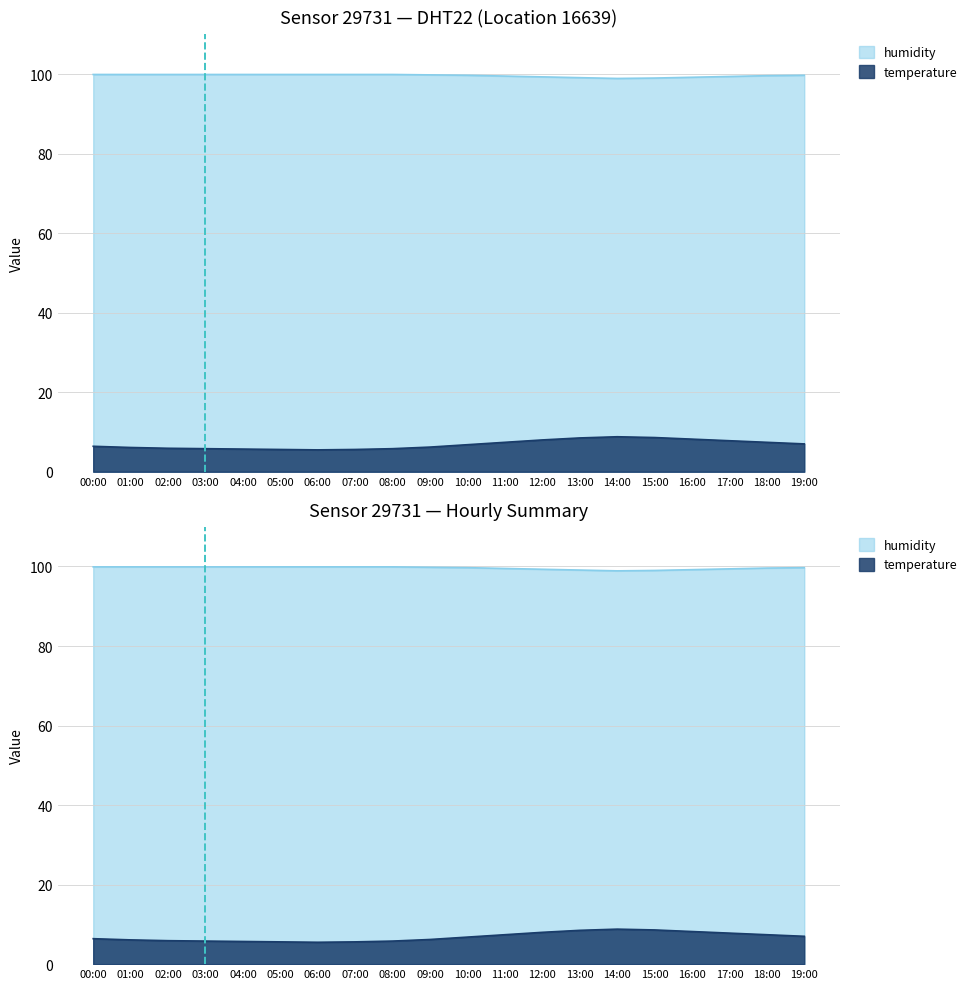

True or false: humidity and temperature cross at least once.

False